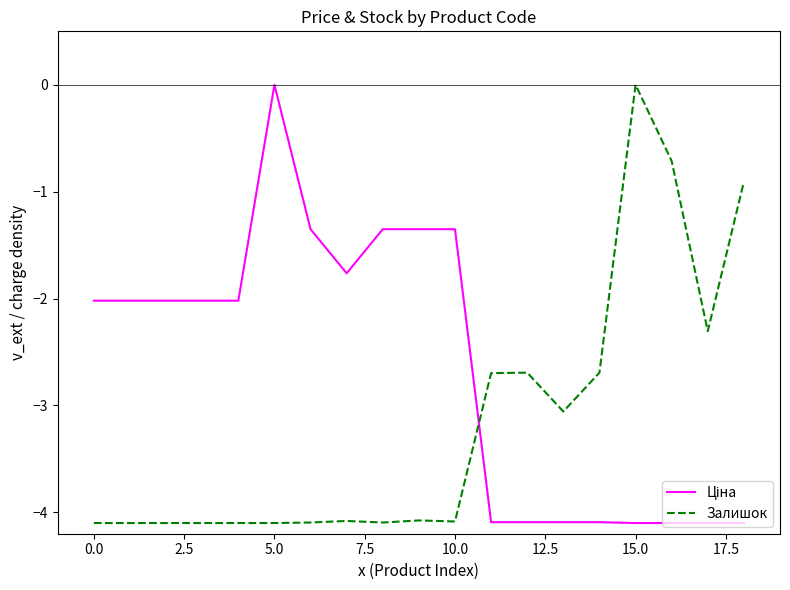

What is the smallest value displayed?

-4.1